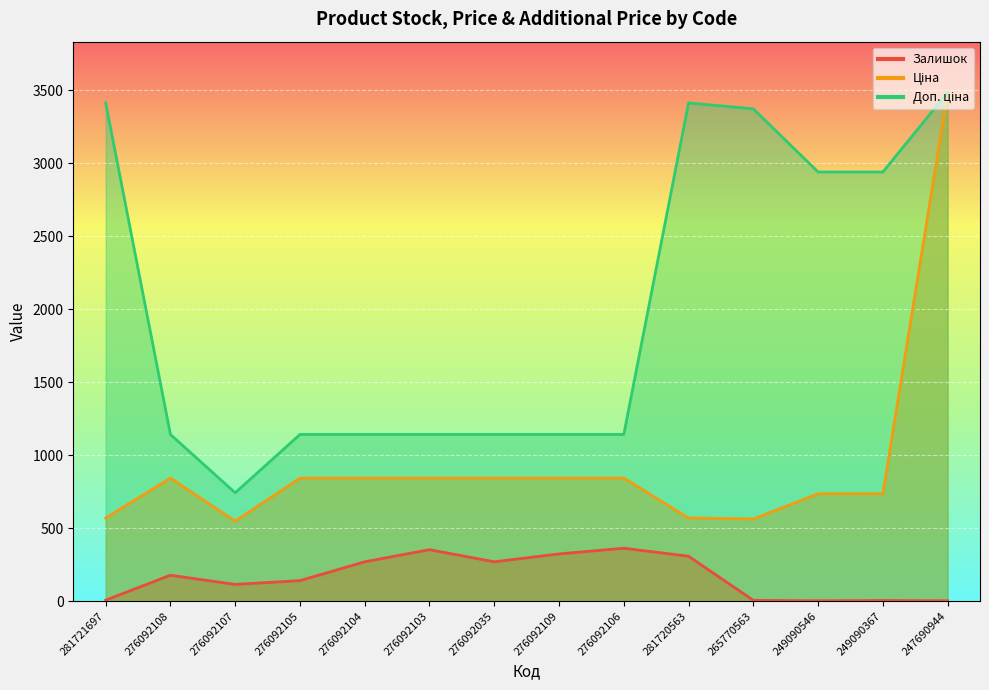

Rank the categories by Ціна value from highest to lowest.

247690944, 276092108, 276092105, 276092104, 276092103, 276092035, 276092109, 276092106, 249090546, 249090367, 281721697, 281720563, 265770563, 276092107